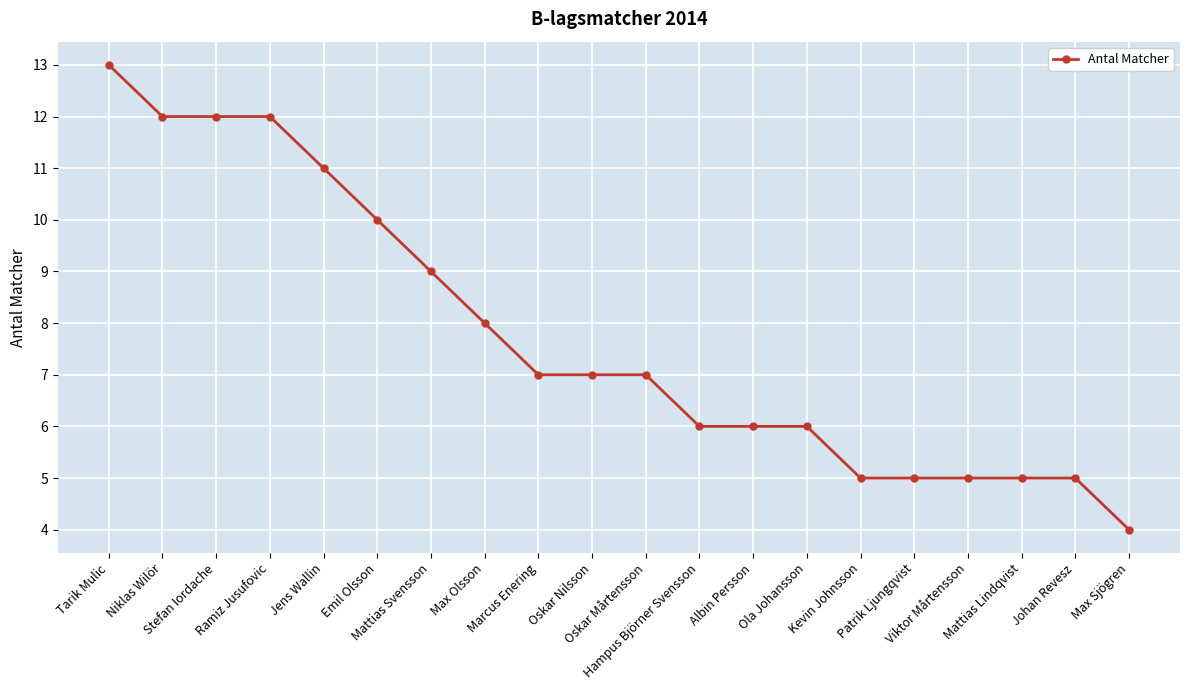

At which category does the chart reach its minimum across all series?

Max Sjögren